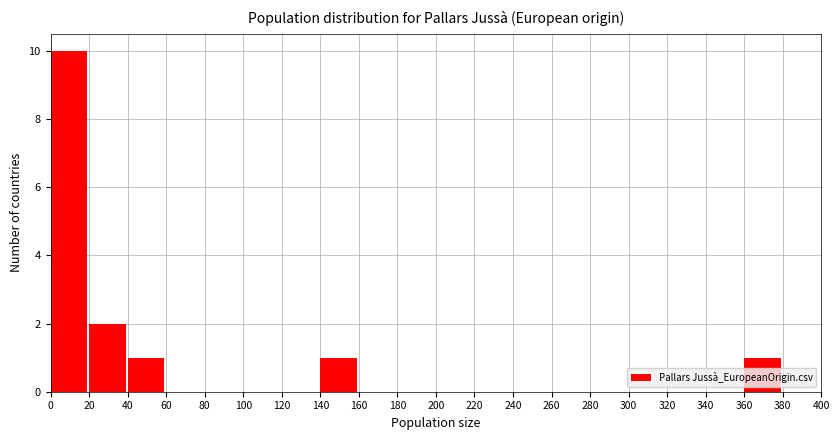

Reading left to right, transcribe this chart: for each bar, give the range it covers on the x-axis and its height. The values are not printed on the chart, so give them approximately, as read against the axis.

0 to 20: 10
20 to 40: 2
40 to 60: 1
60 to 80: 0
80 to 100: 0
100 to 120: 0
120 to 140: 0
140 to 160: 1
160 to 180: 0
180 to 200: 0
200 to 220: 0
220 to 240: 0
240 to 260: 0
260 to 280: 0
280 to 300: 0
300 to 320: 0
320 to 340: 0
340 to 360: 0
360 to 380: 1
380 to 400: 0